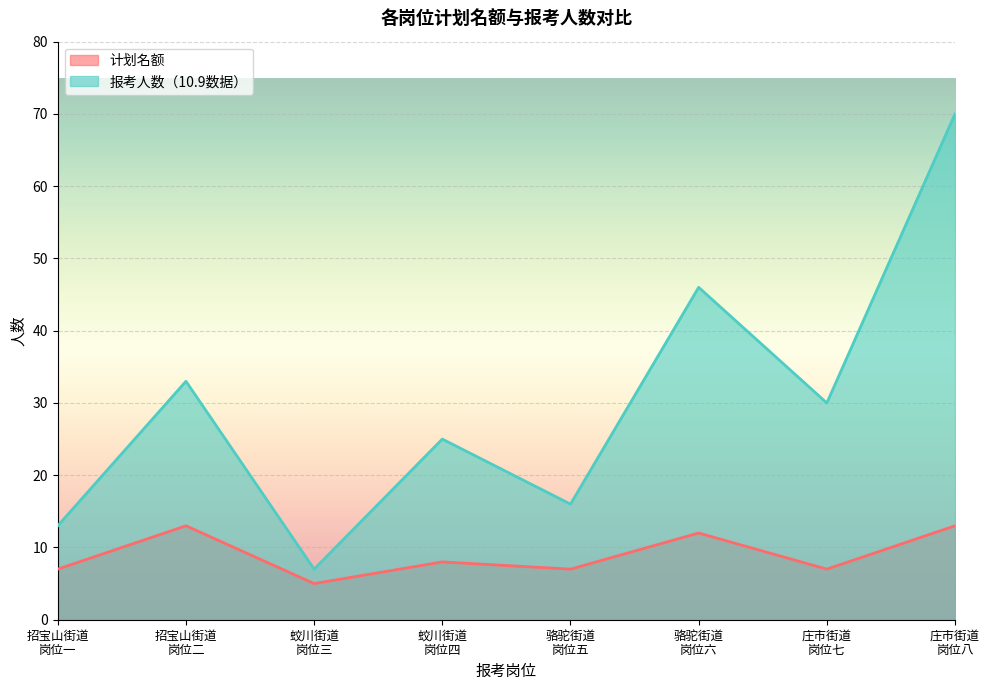

Which series has the largest range (max minus min)?

报考人数（10.9数据）